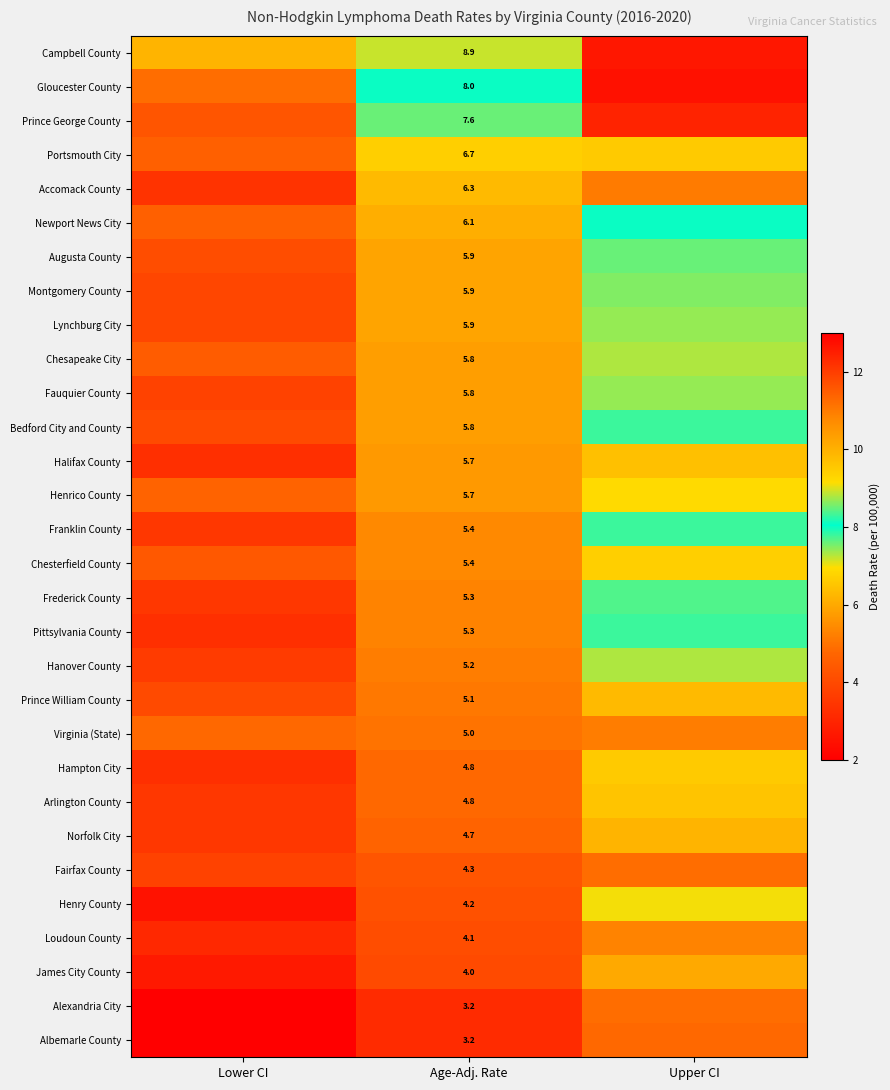

At which category is the sum across all series the highest?

Upper CI